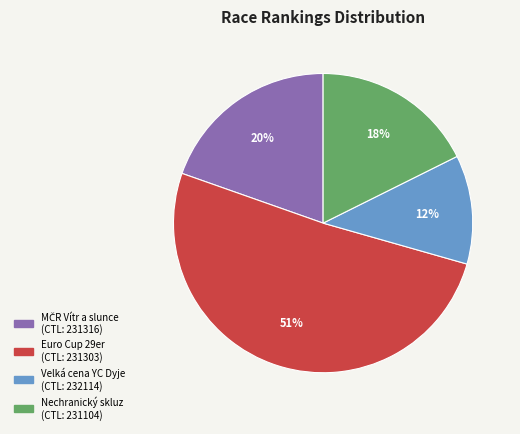

To the nearest percent, what is the difference between the largest and smallest slice percentages?

39%